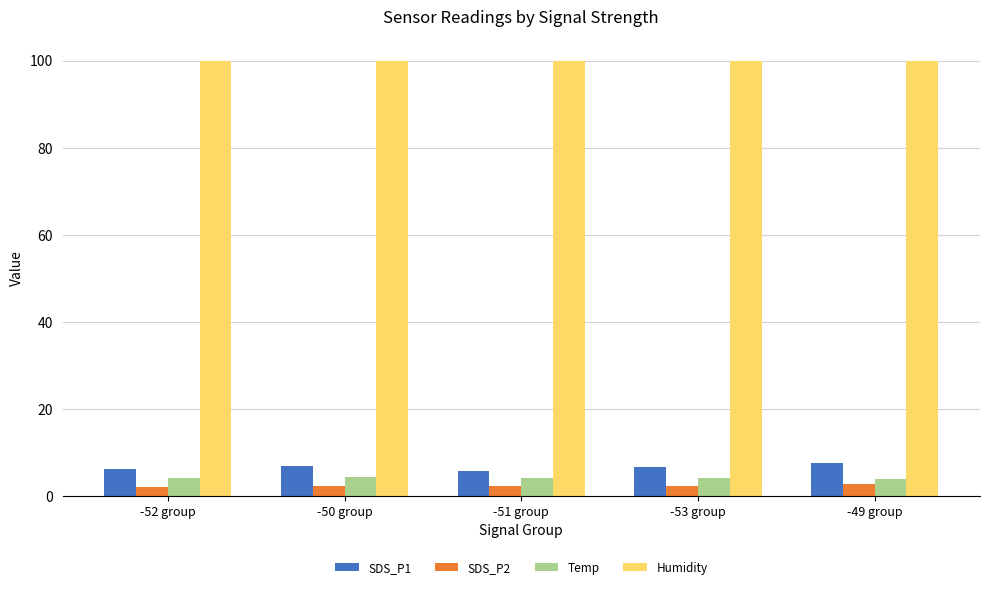

What is the difference between the highest and lowest values at -51 group?

97.6